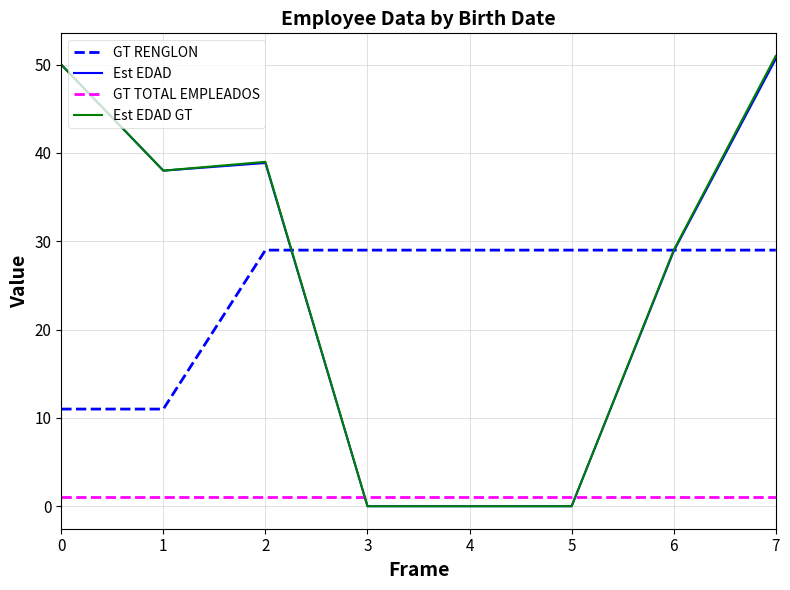

Is the value of GT TOTAL EMPLEADOS at 2 greater than the value of Est EDAD at 7?

No